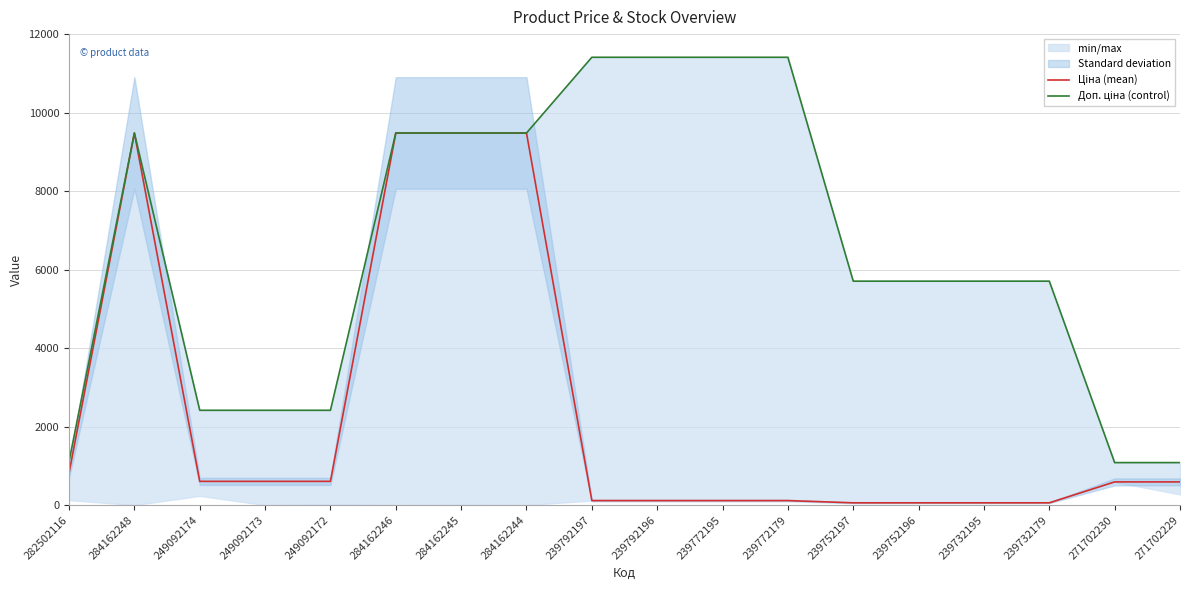

At how many categories does at least one series exceed 3886?

12